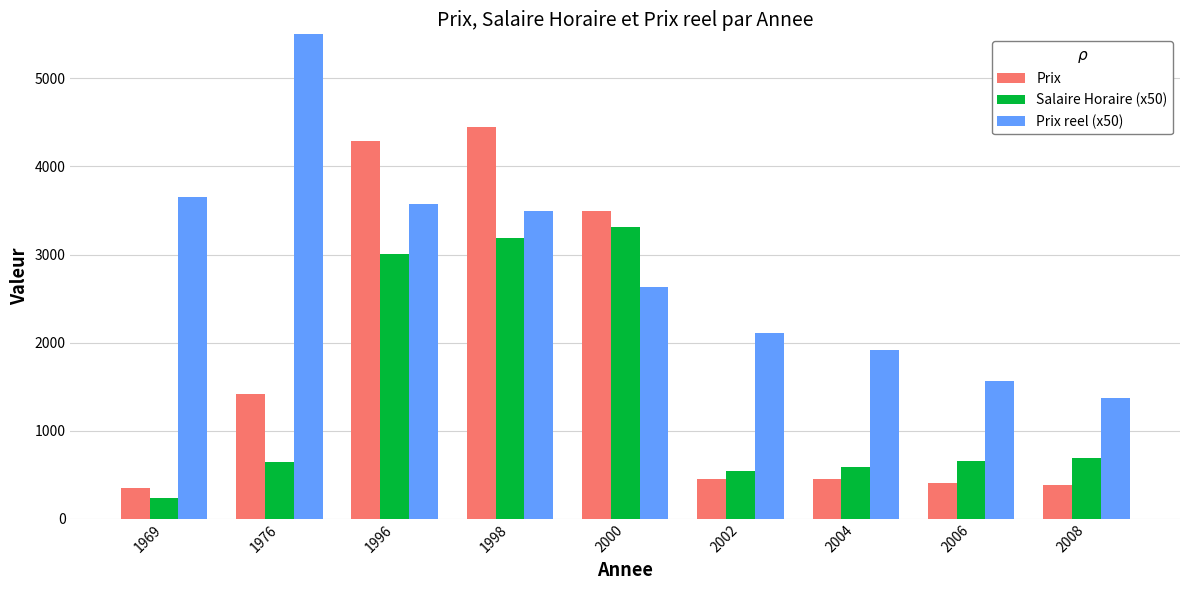

At which label is Prix closest to 2399?

1976